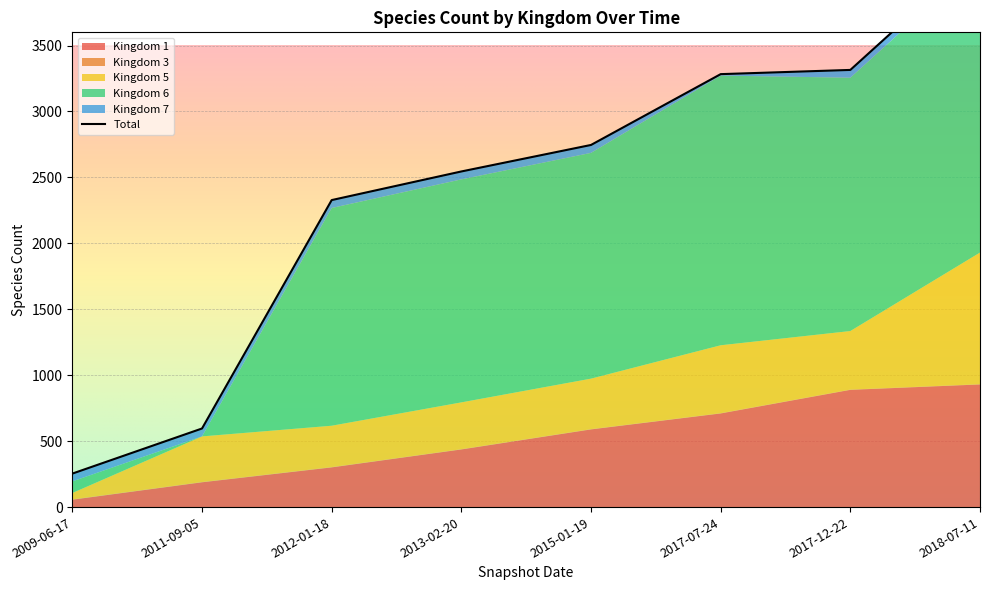

At how many categories does at least one series exceed 235?

7